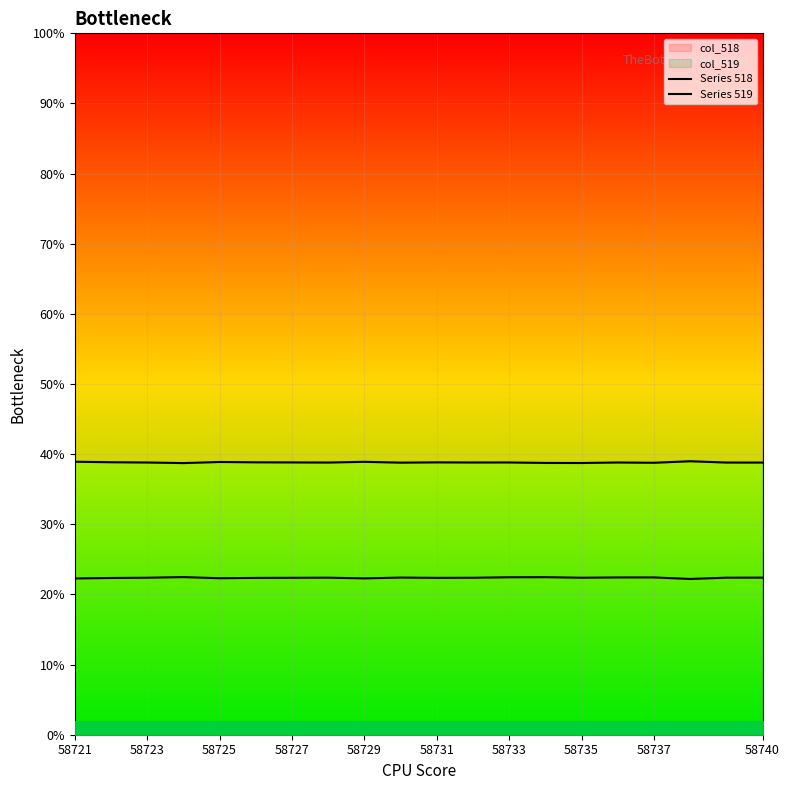

What is the sum of all Series 518 values?

776.5